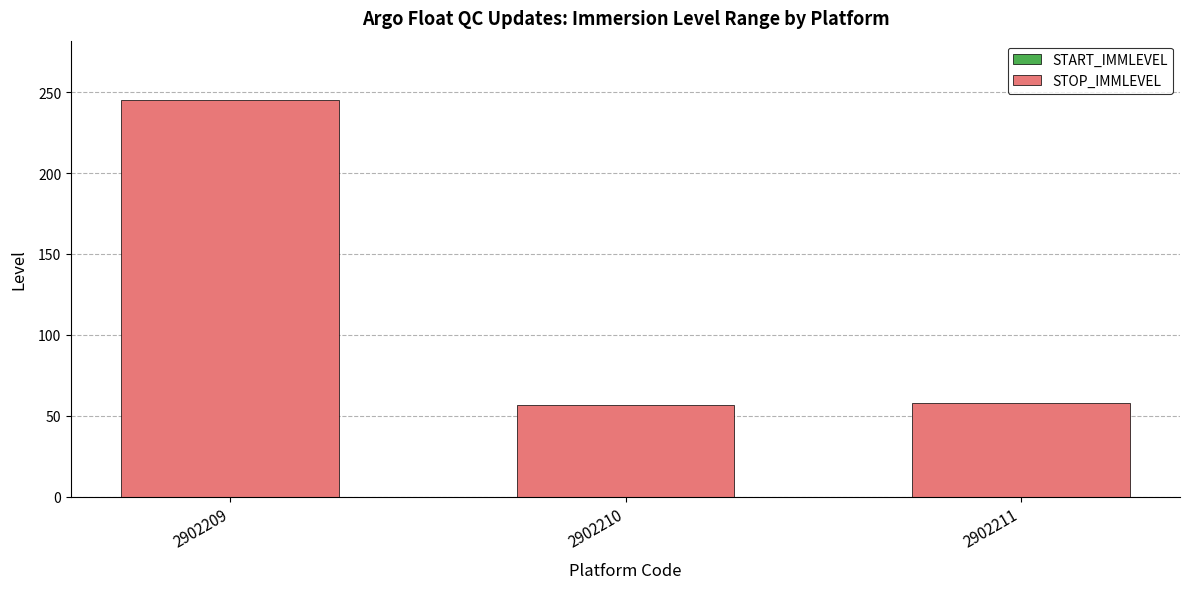

Which category has the highest value across all series?

2902209